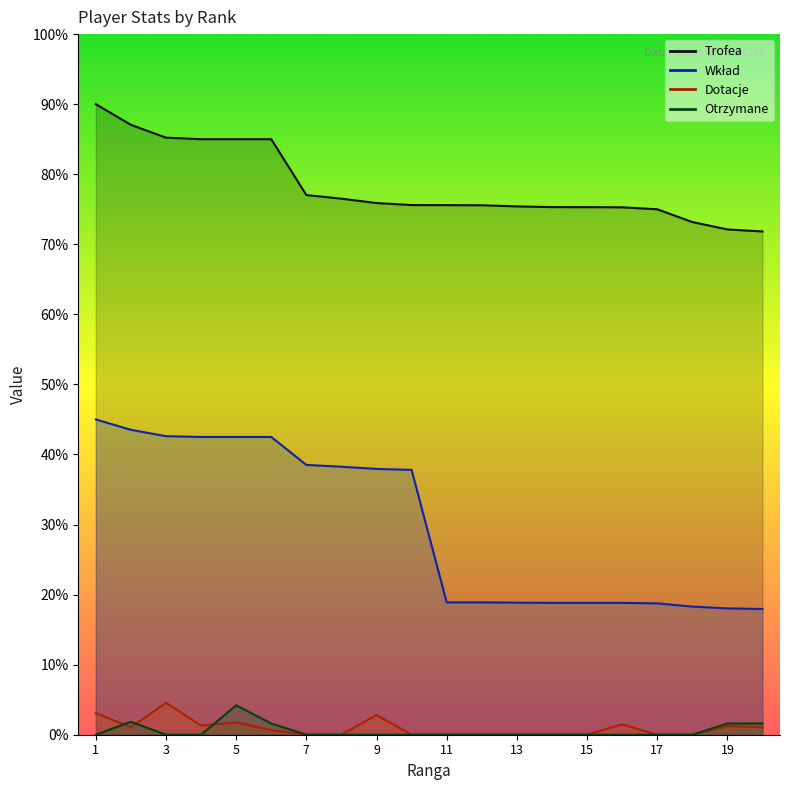

Reading left to right, transcribe all the data shown in this chart.

Trofea: 1=9000	2=8705	3=8522	4=8500	5=8500	6=8500	7=7703	8=7651	9=7589	10=7560	11=7559	12=7557	13=7541	14=7531	15=7530	16=7528	17=7500	18=7318	19=7212	20=7183
Wklad: 1=4500	2=4352	3=4261	4=4250	5=4250	6=4250	7=3851	8=3825	9=3794	10=3780	11=1889	12=1889	13=1885	14=1882	15=1882	16=1882	17=1875	18=1829	19=1803	20=1795
Dotacje: 1=310	2=106	3=456	4=130	5=175	6=66	7=0	8=0	9=282	10=0	11=0	12=0	13=0	14=0	15=0	16=148	17=0	18=0	19=124	20=105
Otrzymane: 1=0	2=184	3=0	4=0	5=420	6=160	7=0	8=0	9=0	10=0	11=0	12=0	13=0	14=0	15=0	16=0	17=0	18=0	19=160	20=160